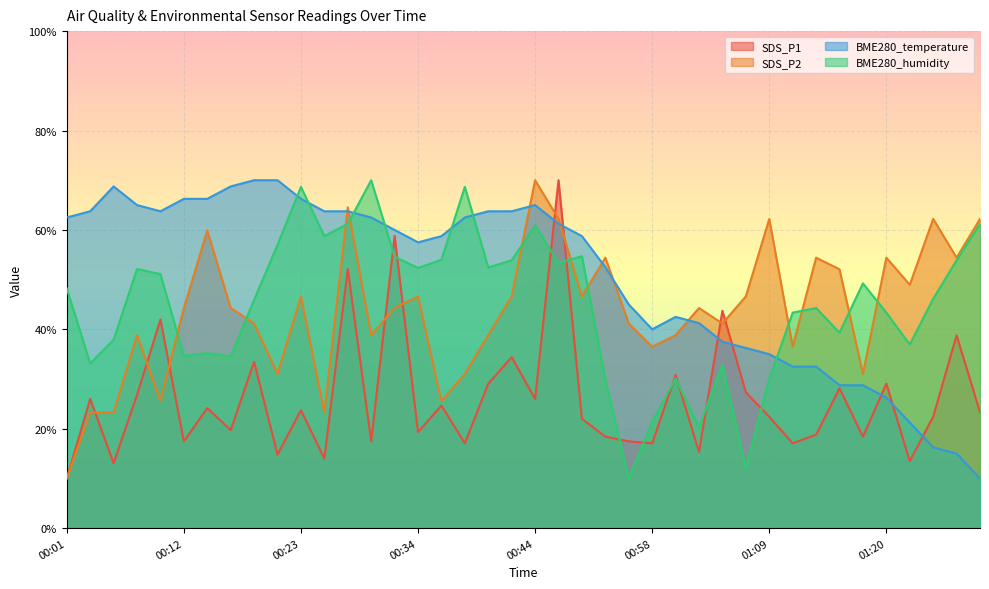

What is the sum of the SDS_P2 values at 00:40 and 00:53?

80.0